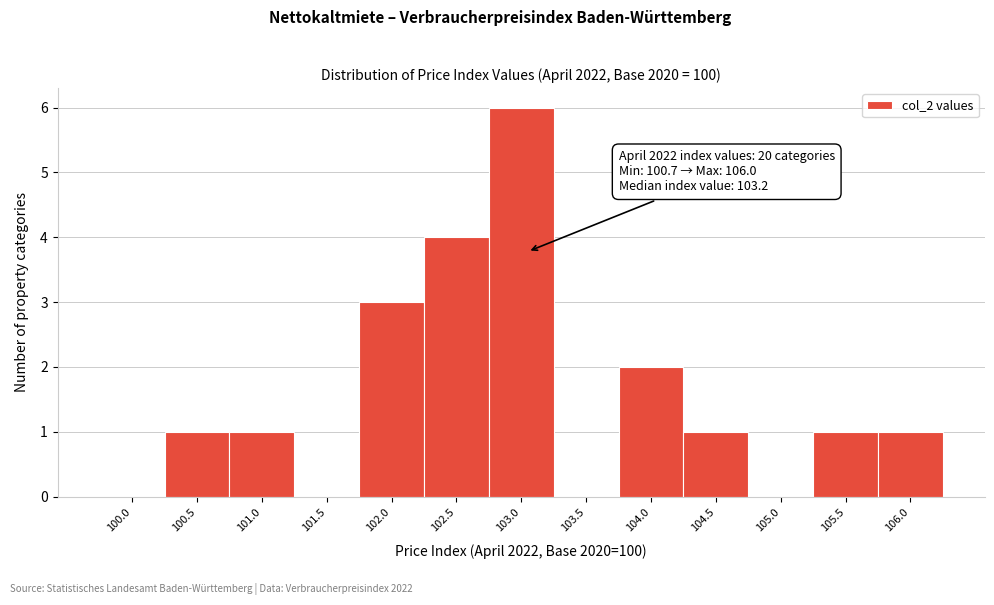

Reading right to left, transcribe all the data shown in this chart.

106.0=1	105.5=1	105.0=0	104.5=1	104.0=2	103.5=0	103.0=6	102.5=4	102.0=3	101.5=0	101.0=1	100.5=1	100.0=0